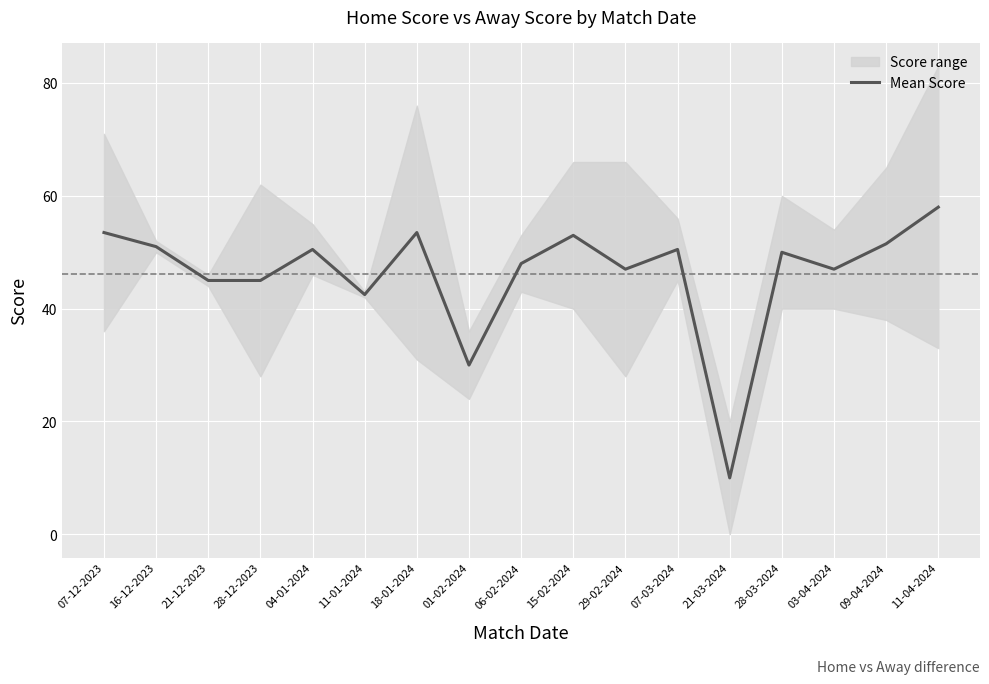

What is the difference between the second highest and second lowest values?

23.5